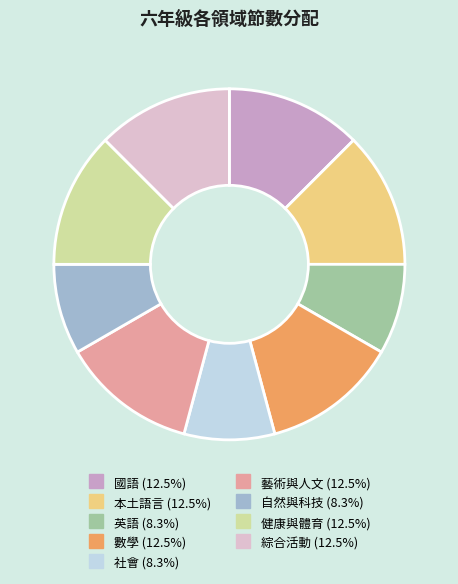

Is there a majority slice in this chart?

No